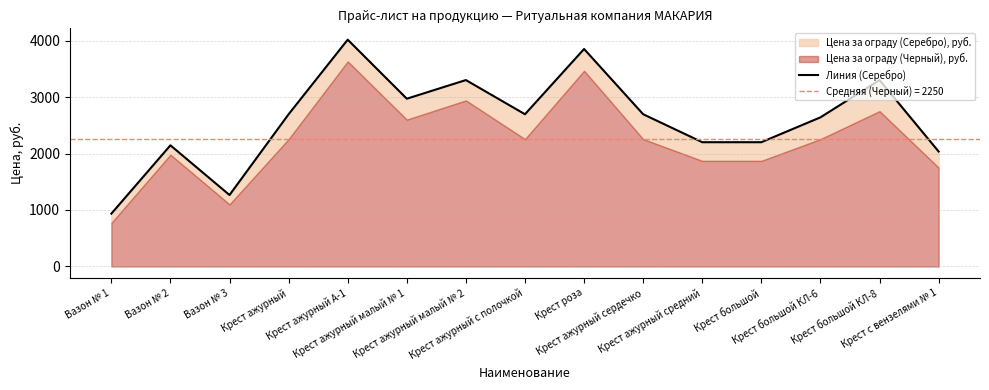

Which category has the lowest value across all series?

Вазон № 1